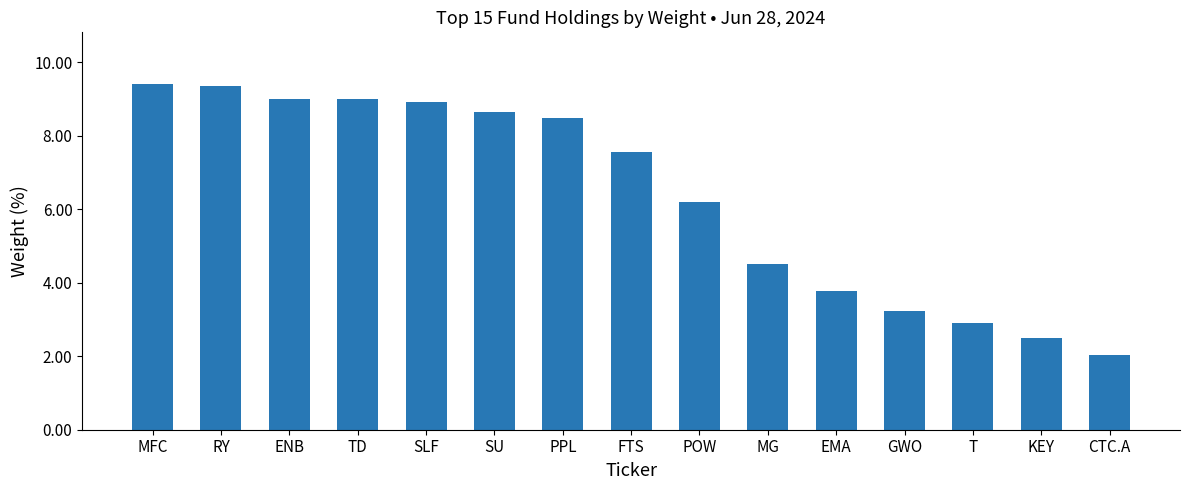

Where is the data nearest to the value 5?

MG